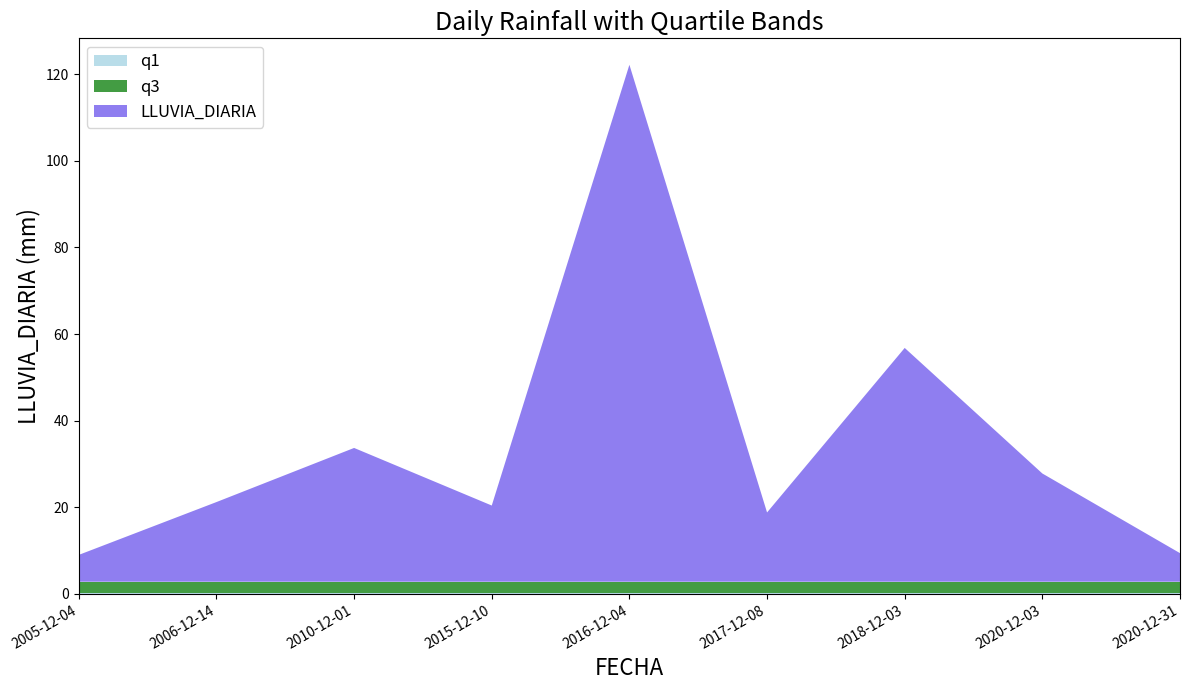

Reading left to right, list all the values displayed in this chart.

LLUVIA_DIARIA: 2005-12-04=6.2	2006-12-14=18.4	2010-12-01=30.9	2015-12-10=17.6	2016-12-04=119.4	2017-12-08=16.0	2018-12-03=54.0	2020-12-03=25.0	2020-12-31=6.6
q1: 2005-12-04=0.2	2006-12-14=0.2	2010-12-01=0.2	2015-12-10=0.2	2016-12-04=0.2	2017-12-08=0.2	2018-12-03=0.2	2020-12-03=0.2	2020-12-31=0.2
q3: 2005-12-04=2.6	2006-12-14=2.6	2010-12-01=2.6	2015-12-10=2.6	2016-12-04=2.6	2017-12-08=2.6	2018-12-03=2.6	2020-12-03=2.6	2020-12-31=2.6